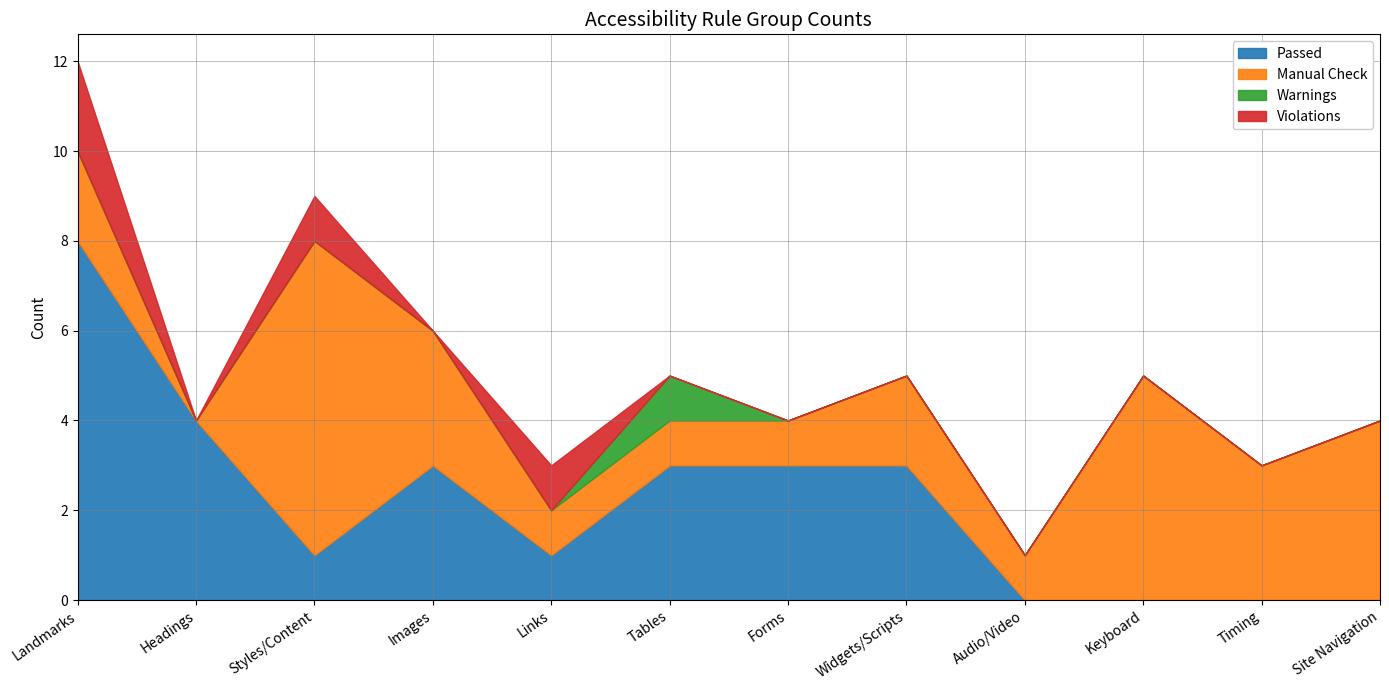

Does the chart have visible grid lines?

Yes